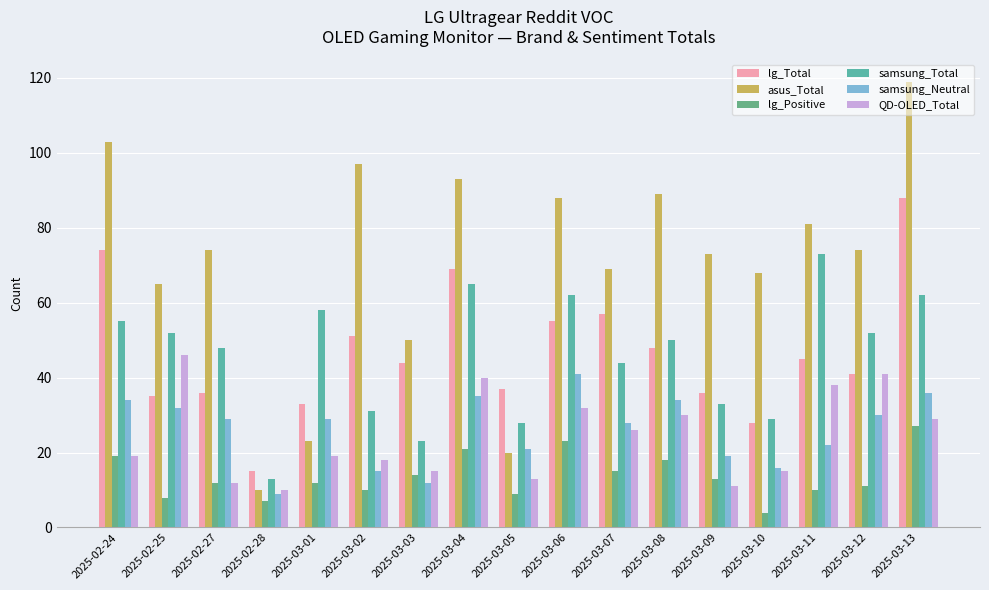

What is the sum of all samsung_Neutral values?

442